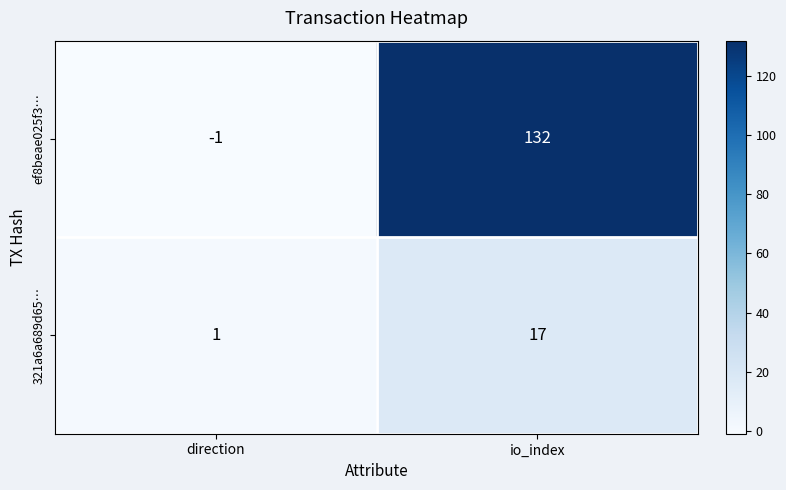

What is the sum of the ef8beae025f3… values at direction and io_index?

131